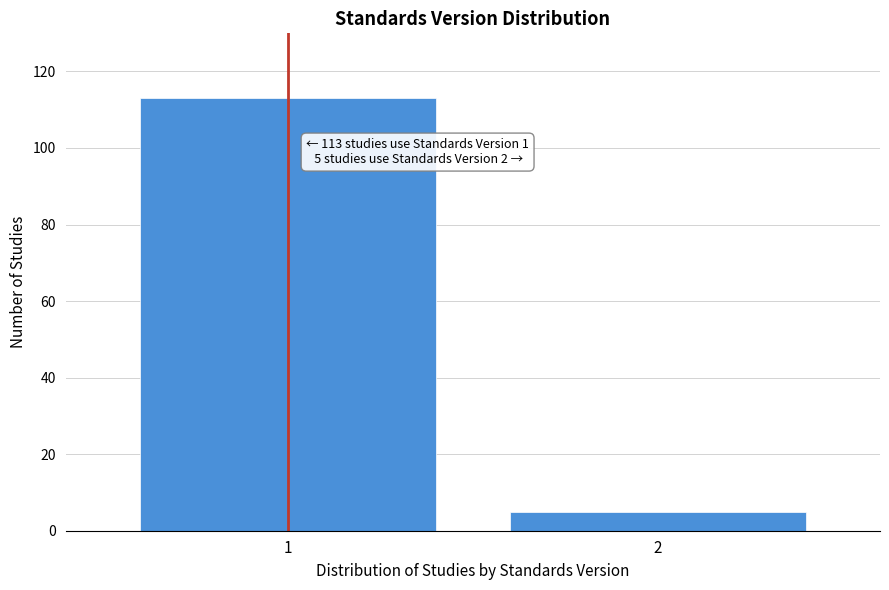

Reading left to right, what are all the values shown in this chart?

113	5